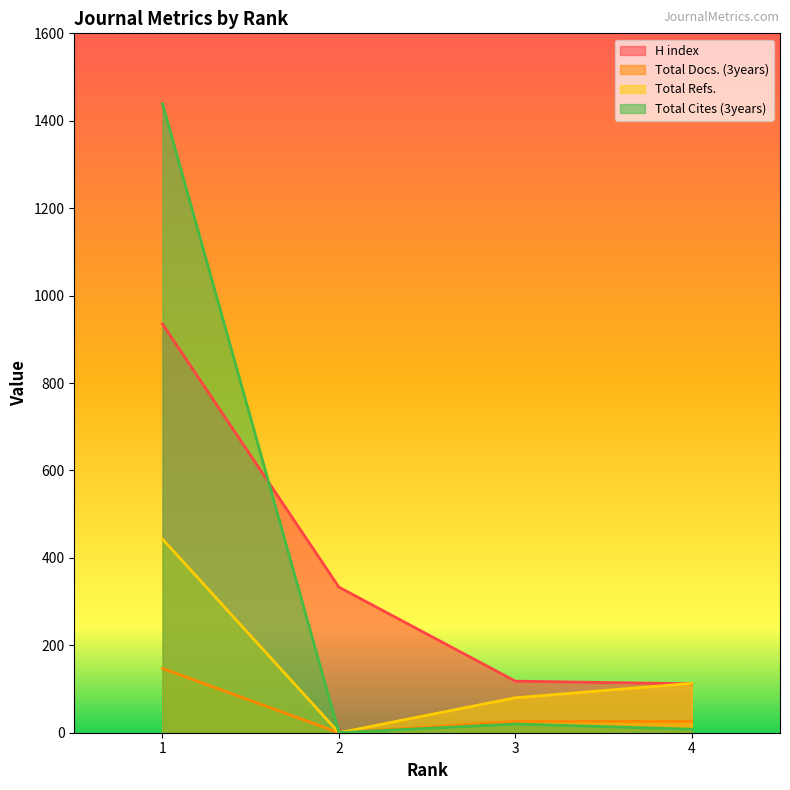

Reading right to left, transcribe all the data shown in this chart.

H index: 112	118	333	935
Total Docs. (3years): 26	26	0	147
Total Refs.: 113	80	0	443
Total Cites (3years): 8	20	0	1439